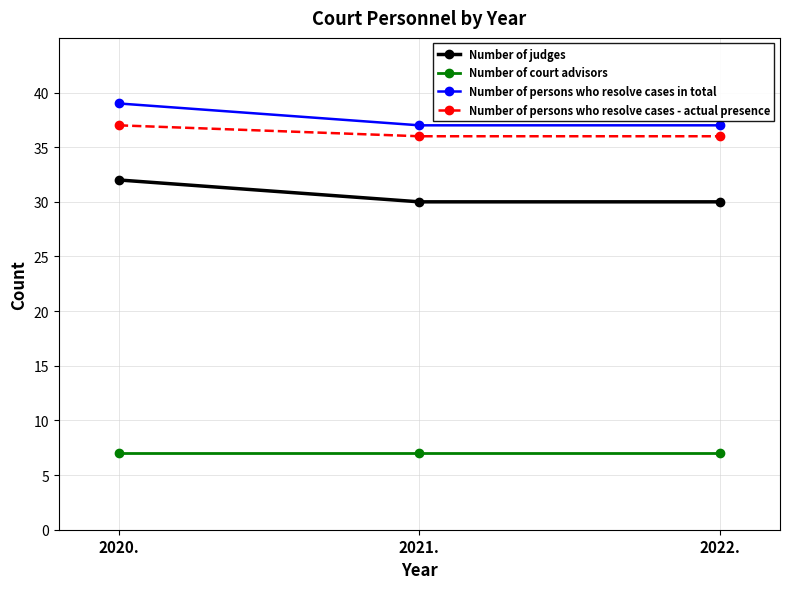

What is the label of the 1st point from the left?

2020.